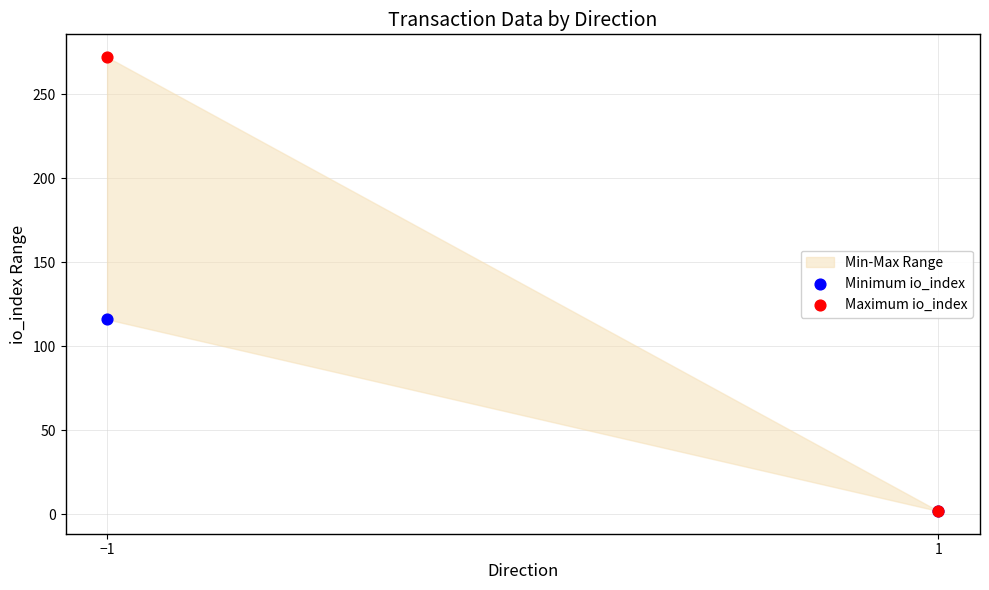

Across all series, what Y value is closest to 137?

116